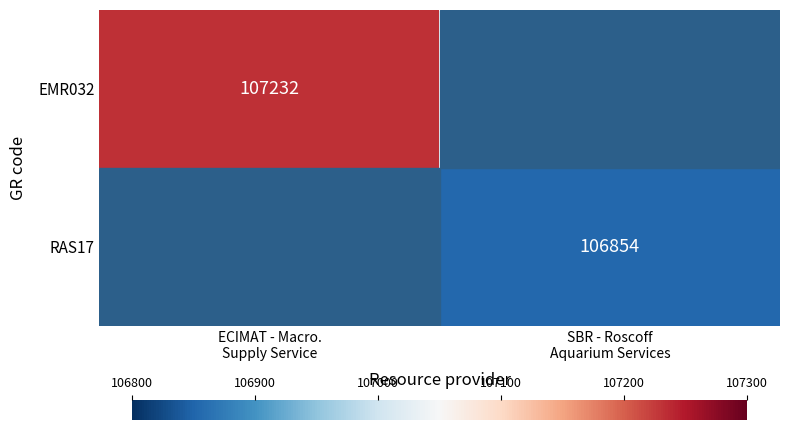

Which category has the highest value in the RAS17 series?

ECIMAT - Macro. Supply Service